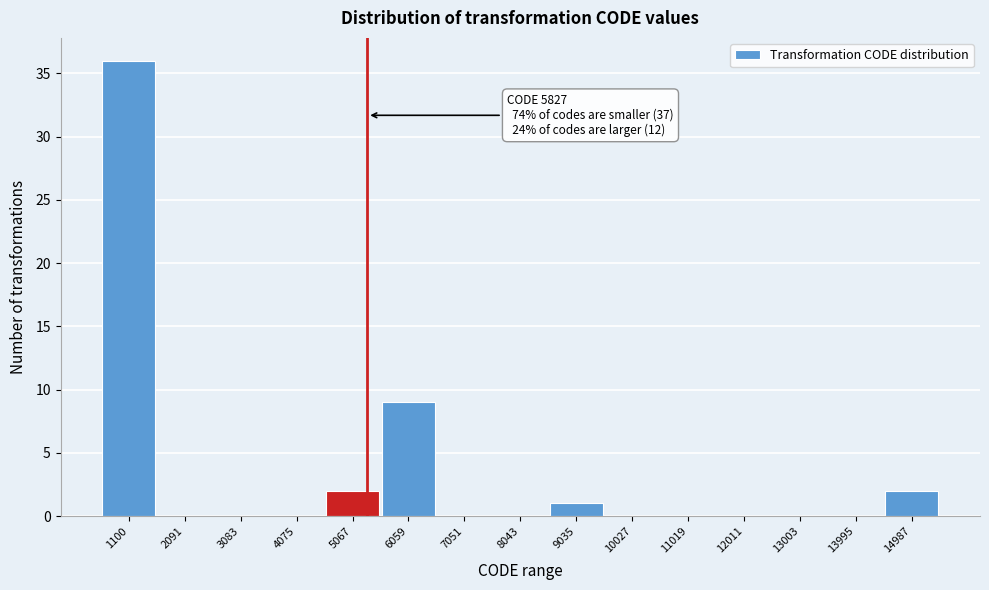

Reading left to right, extract all data points from this chart.

1100=36	2091=0	3083=0	4075=0	5067=2	6059=9	7051=0	8043=0	9035=1	10027=0	11019=0	12011=0	13003=0	13995=0	14987=2